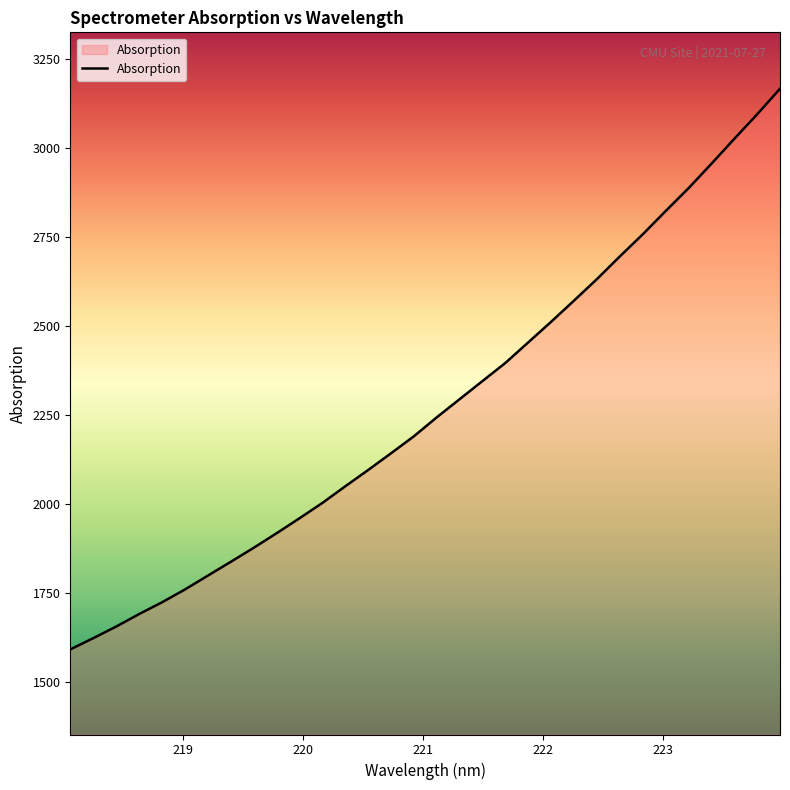

What is the greatest value displayed?

3165.6